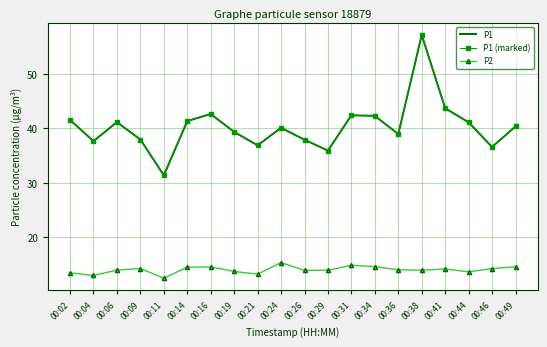

What is the average value of the P1 series?

40.3